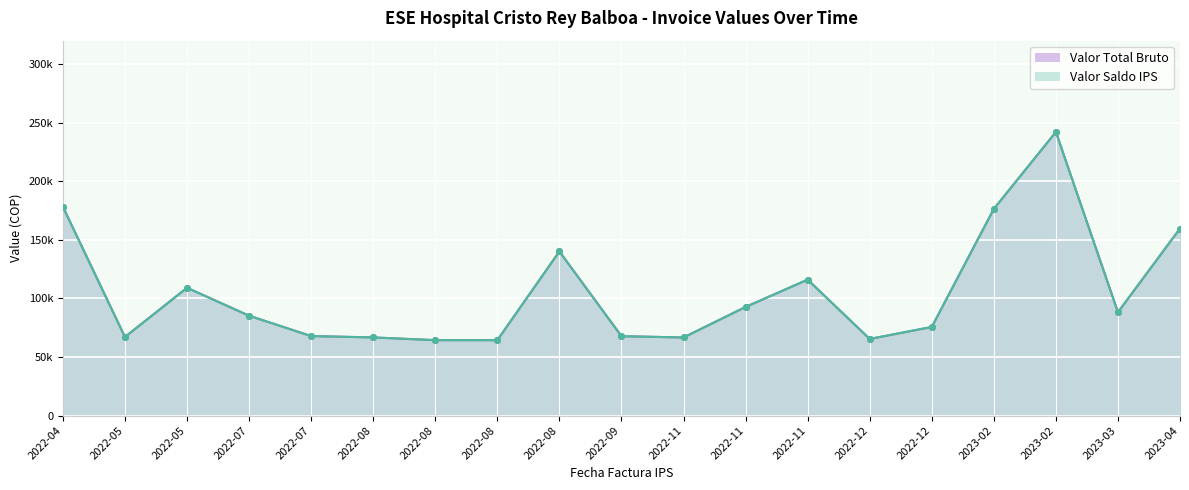

In Valor Saldo IPS, how many points are higher than both neighbors (excluding endpoints)?

4